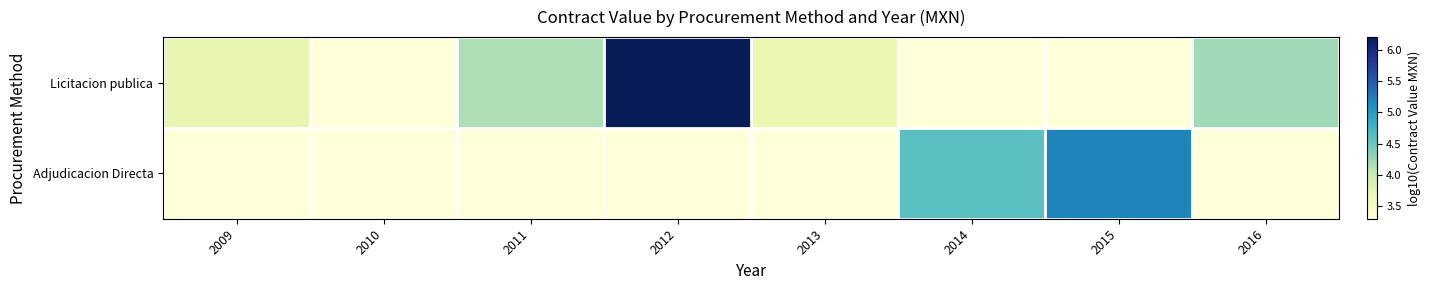

Reading left to right, what are all the values shown in this chart?

Licitacion publica: 2009=3.7	2010=3.3	2011=4.1	2012=6.2	2013=3.7	2014=3.3	2015=3.3	2016=4.2
Adjudicacion Directa: 2009=3.3	2010=3.3	2011=3.3	2012=3.3	2013=3.3	2014=4.6	2015=5.2	2016=3.3